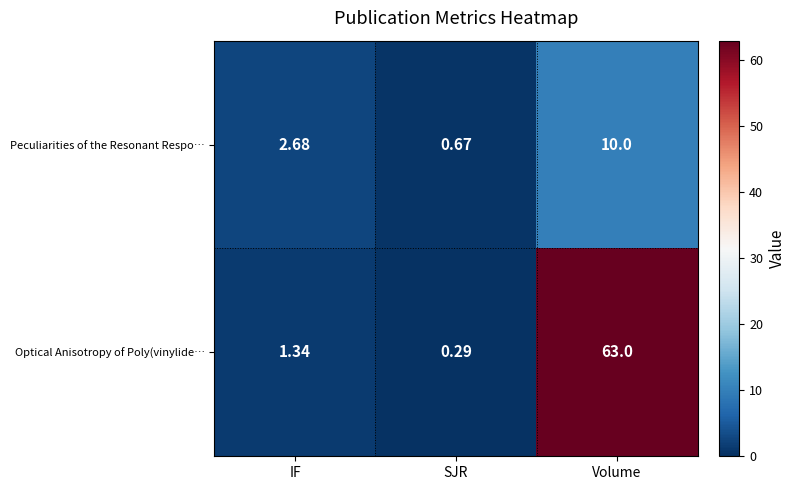

Which category has the highest value in the Peculiarities of the Resonant Respo… series?

Volume